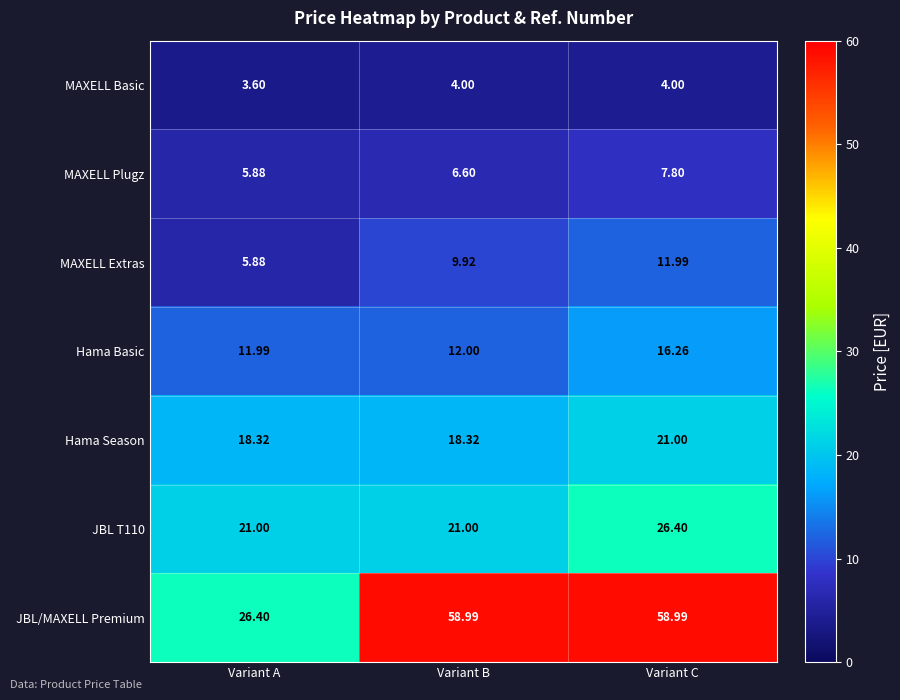

Which series has the widest spread of values?

JBL/MAXELL Premium